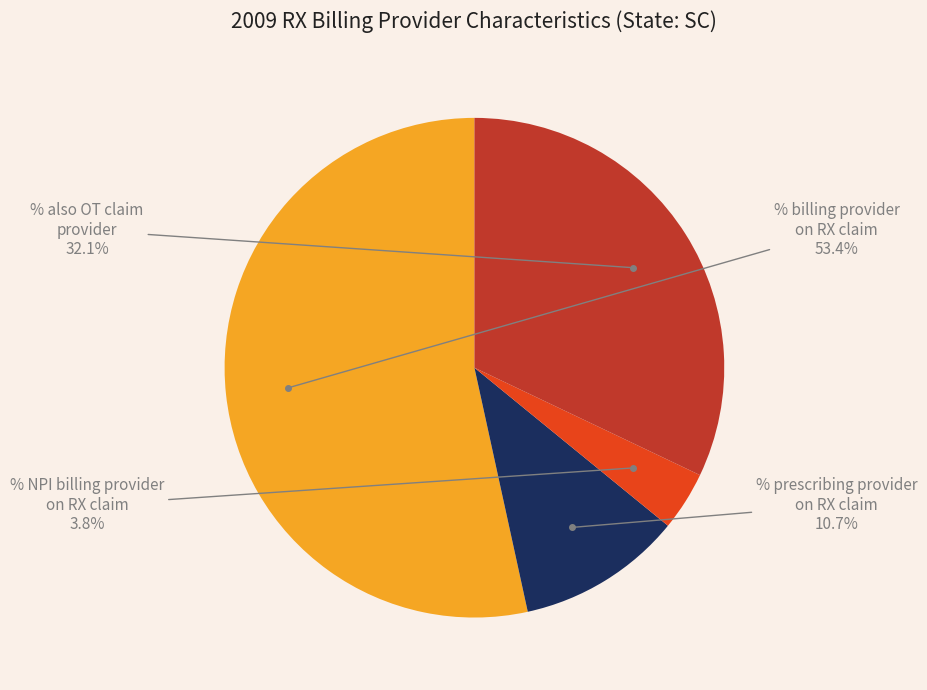

Count the number of slices in the pie.

4